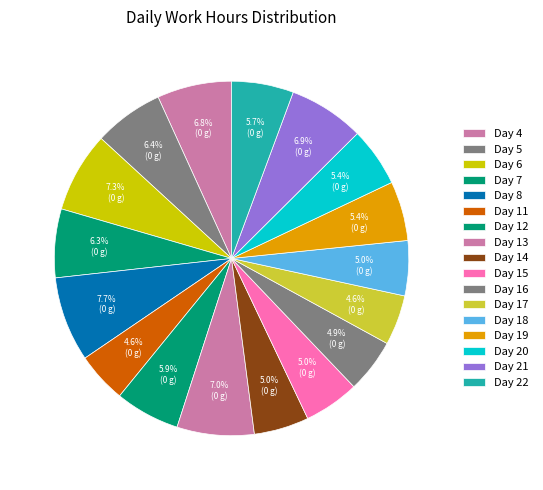

To the nearest percent, what percentage of the pie is Day 17?

5%